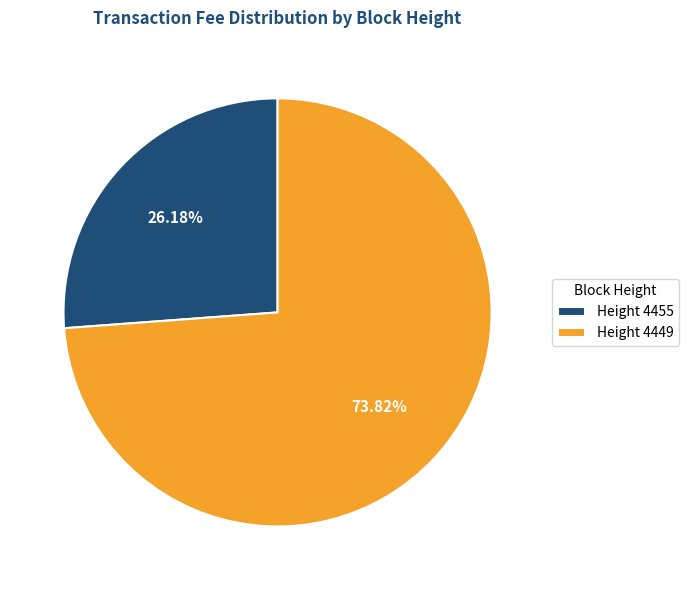

Combined, do Height 4449 and Height 4455 account for over 50%?

Yes